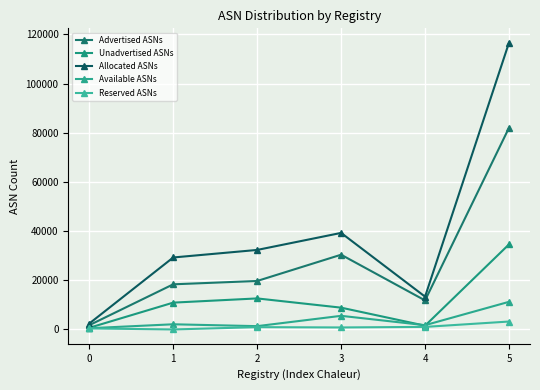

Is it true that Allocated ASNs equals 28232 at 5?

False